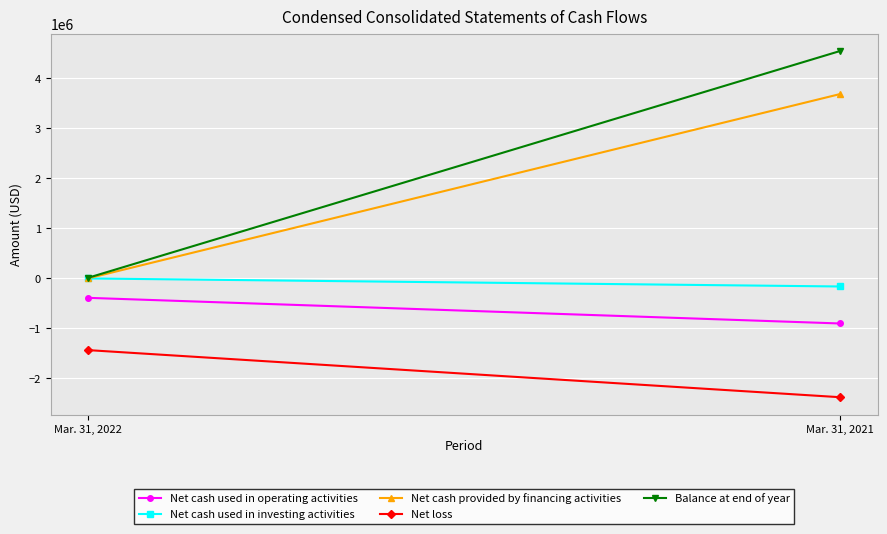

Which category has the highest value in the Net cash provided by financing activities series?

Mar. 31, 2021